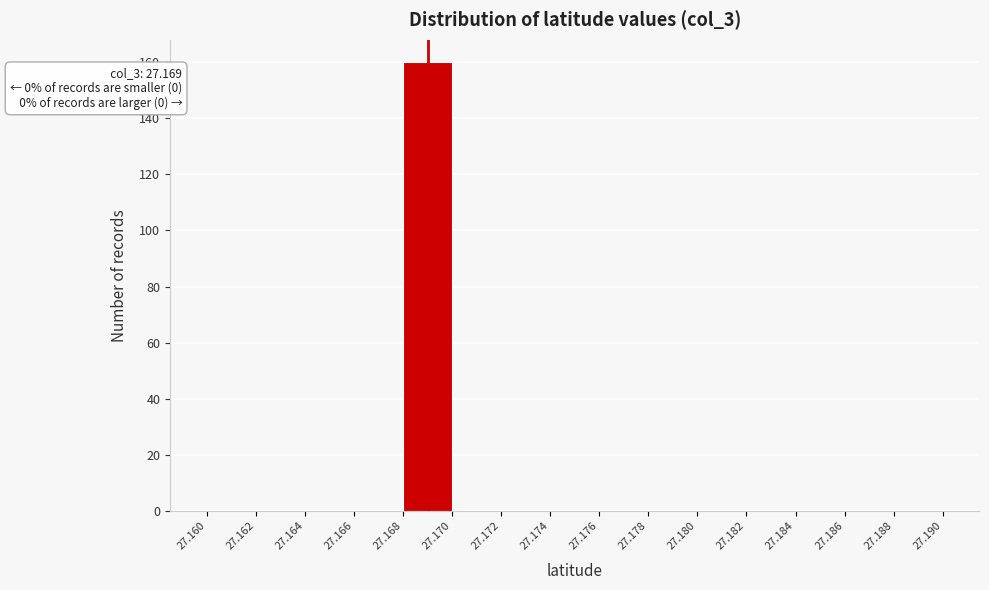

Over which range of the x-axis is the bar tallest?

27.168 to 27.170